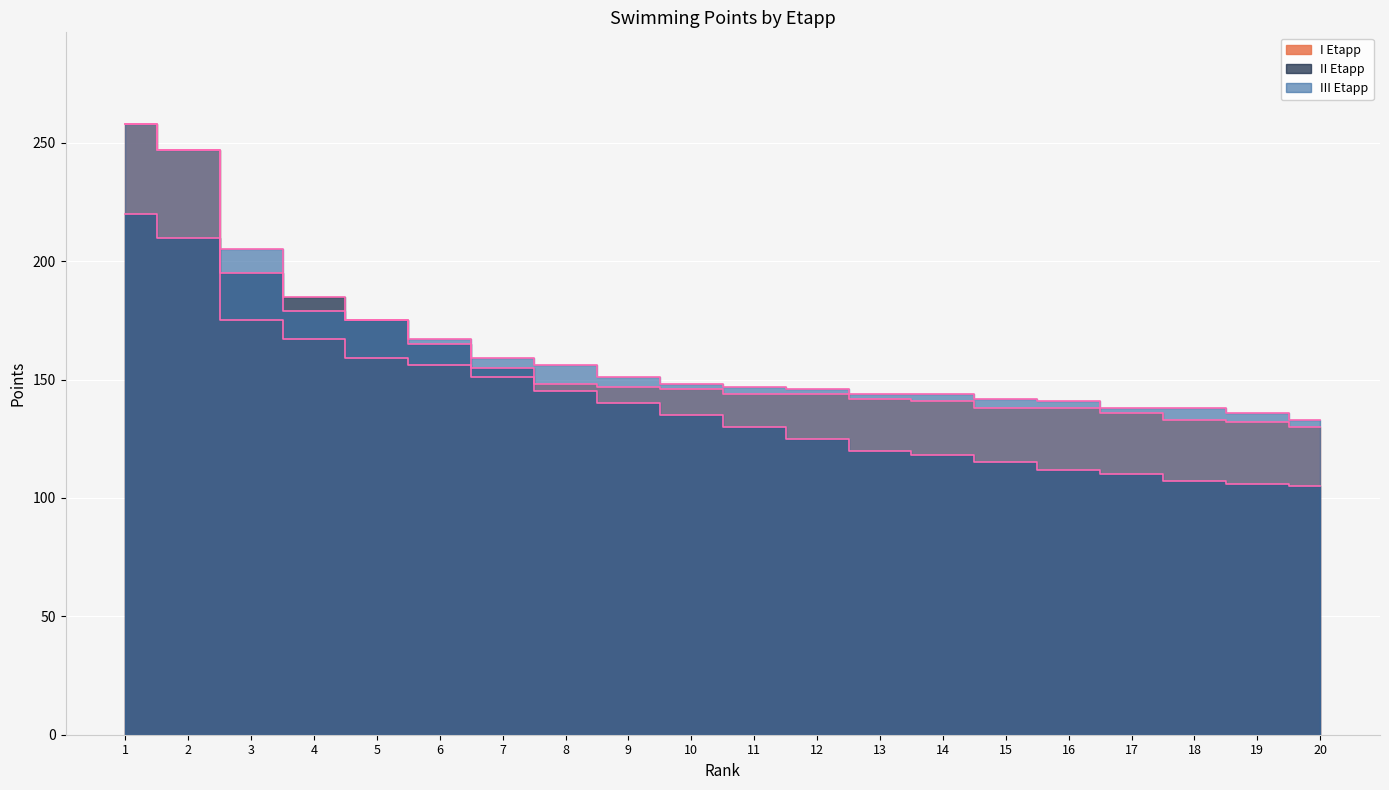

What are all the series names shown in the legend?

I Etapp, II Etapp, III Etapp